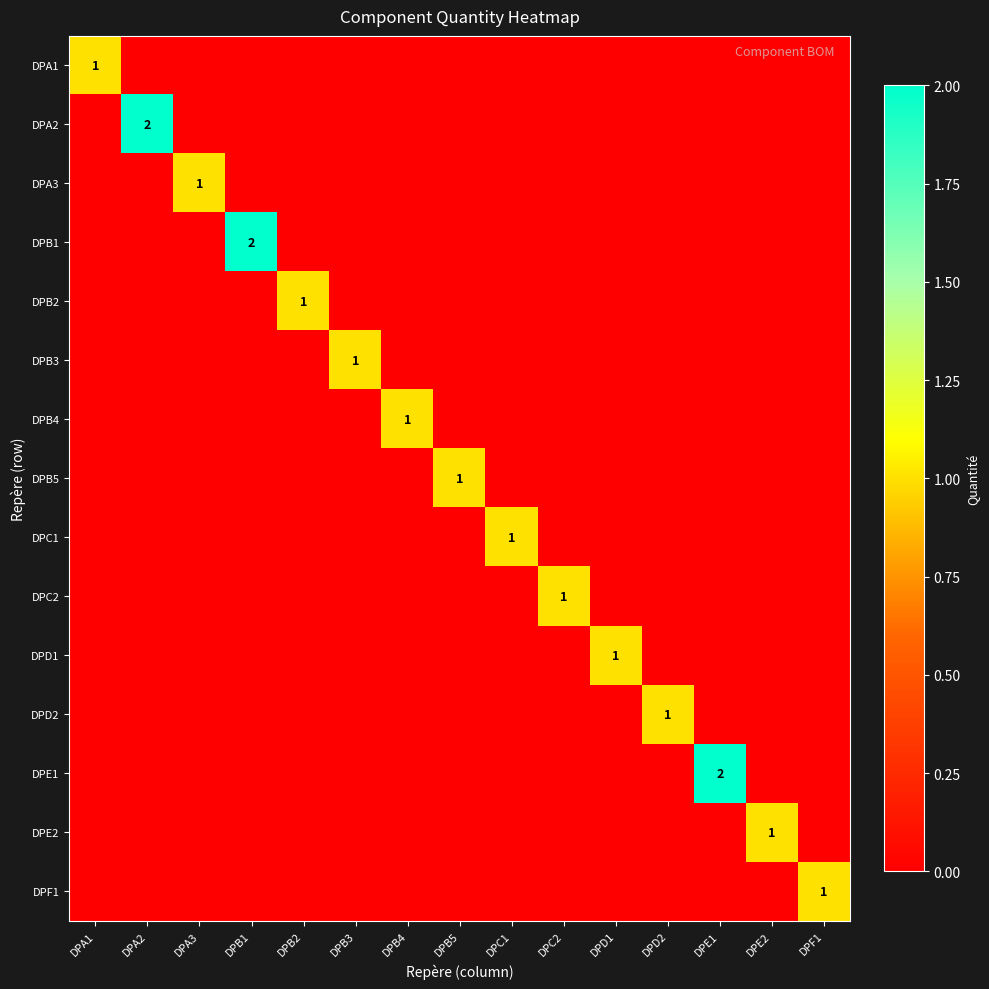

True or false: DPD1 has a value of 0 at DPD1.

False